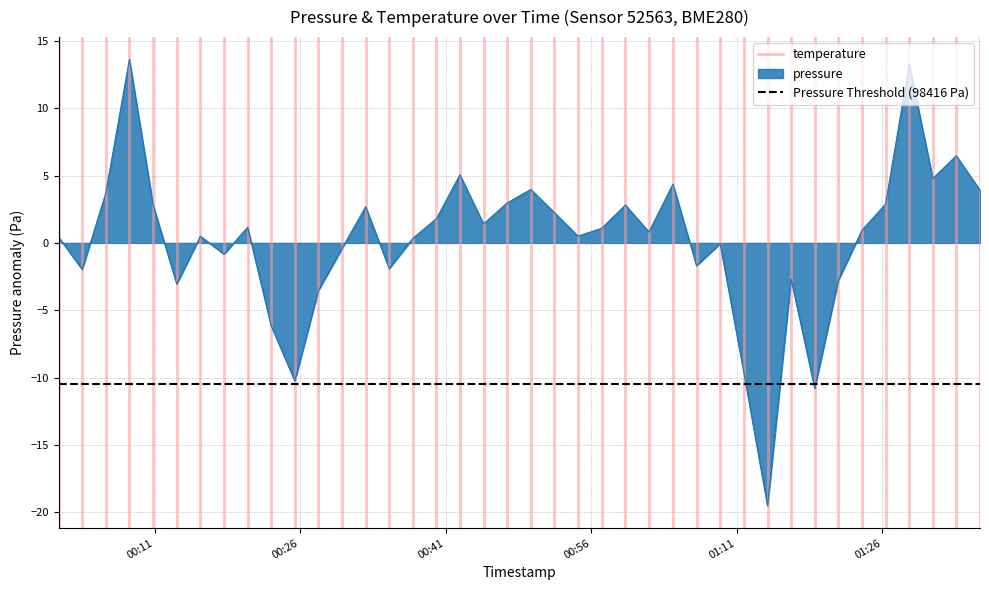

What is the highest value of the pressure series?

13.6